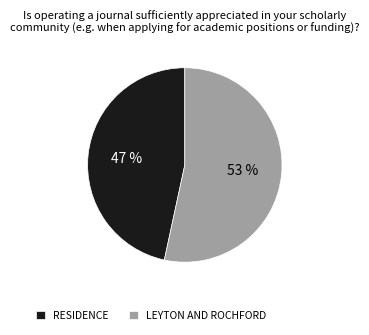

The LEYTON AND ROCHFORD slice represents 48% of the pie. True or false?

False